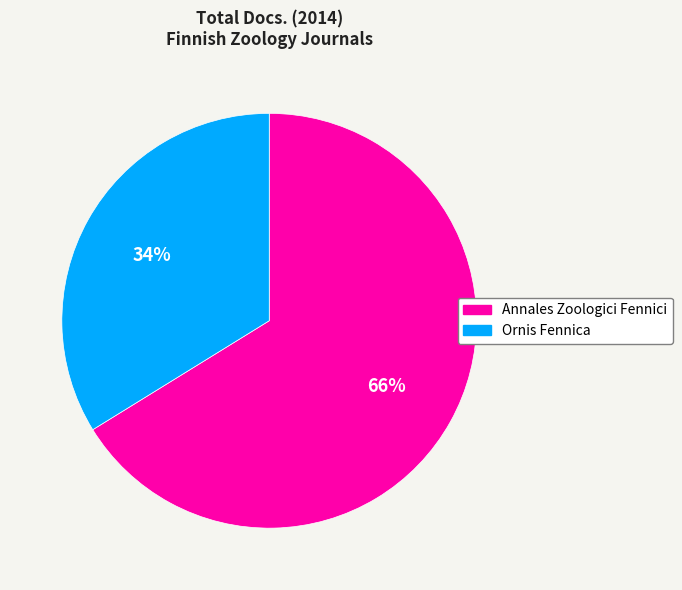

To the nearest percent, what is the combined percentage of Ornis Fennica and Annales Zoologici Fennici?

100%